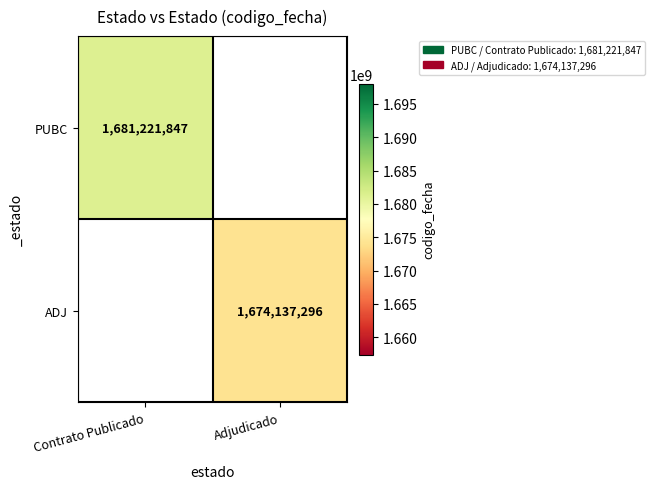

Is the value of PUBC at Contrato Publicado greater than the value of ADJ at Adjudicado?

Yes